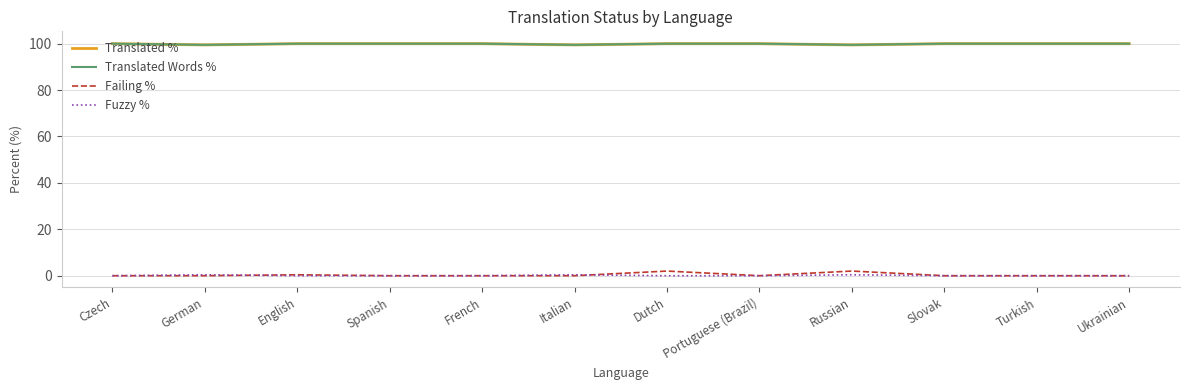

Where do Fuzzy % and Failing % first cross each other?

German and English